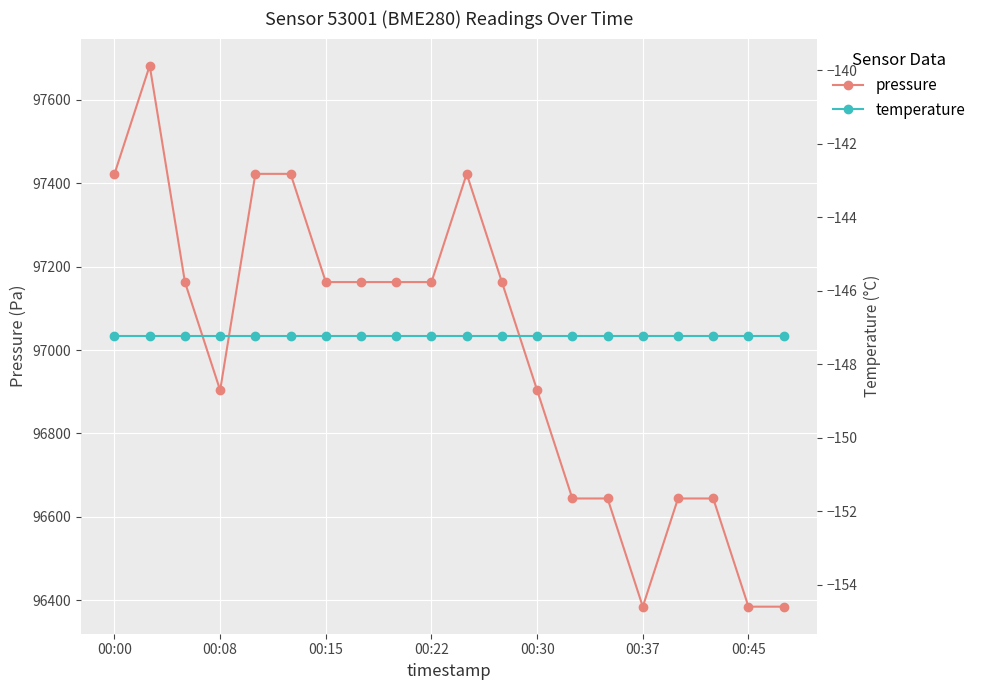

True or false: pressure and temperature intersect in this chart.

False